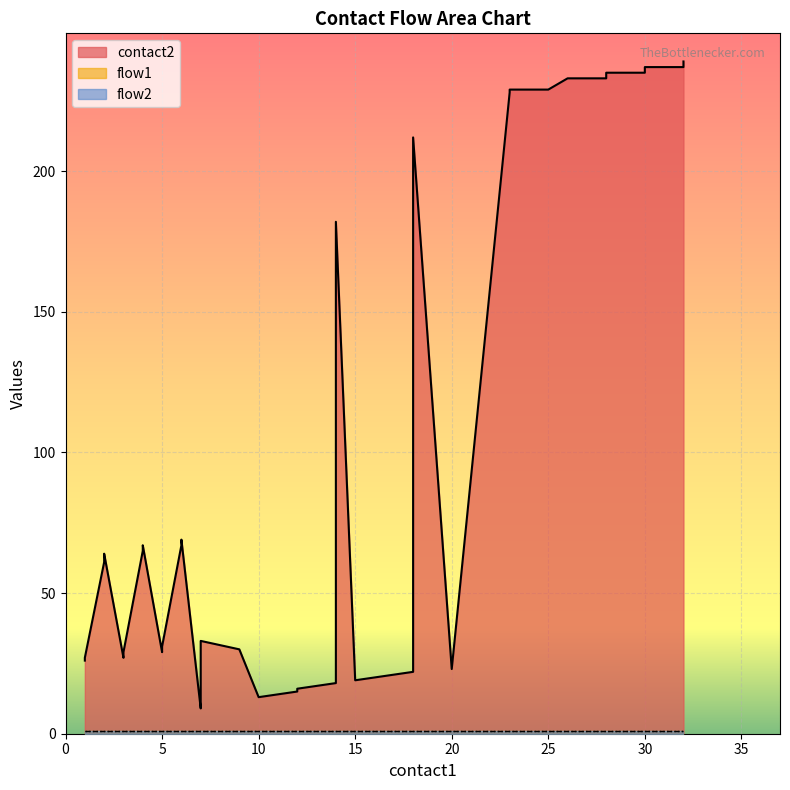

How many lines are shown in the chart?

3